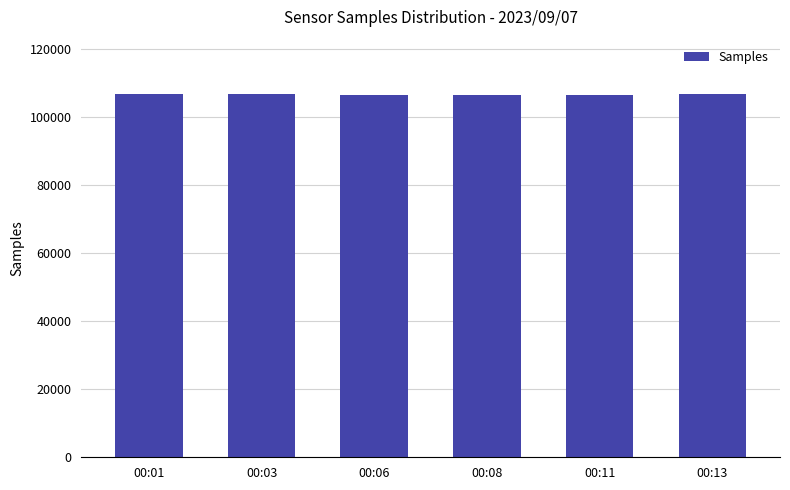

How many bars are there in total?

6